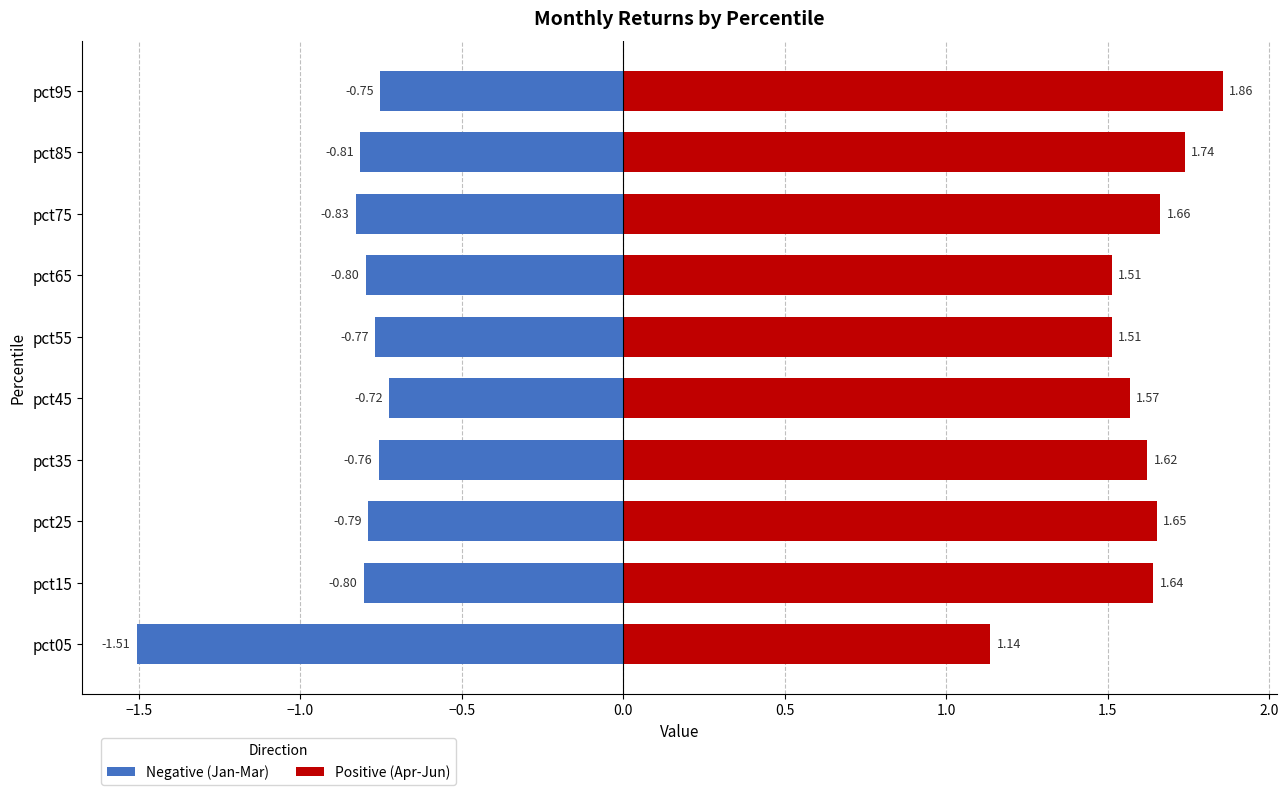

What is the sum of all Positive (Apr-Jun) values?

15.9